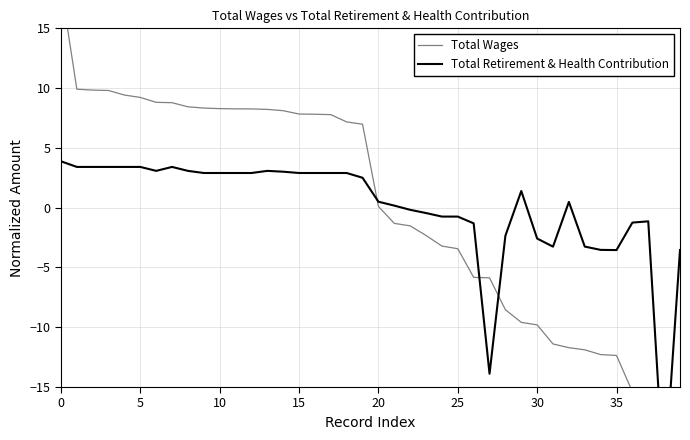

Between 31 and 32, which is larger?

31